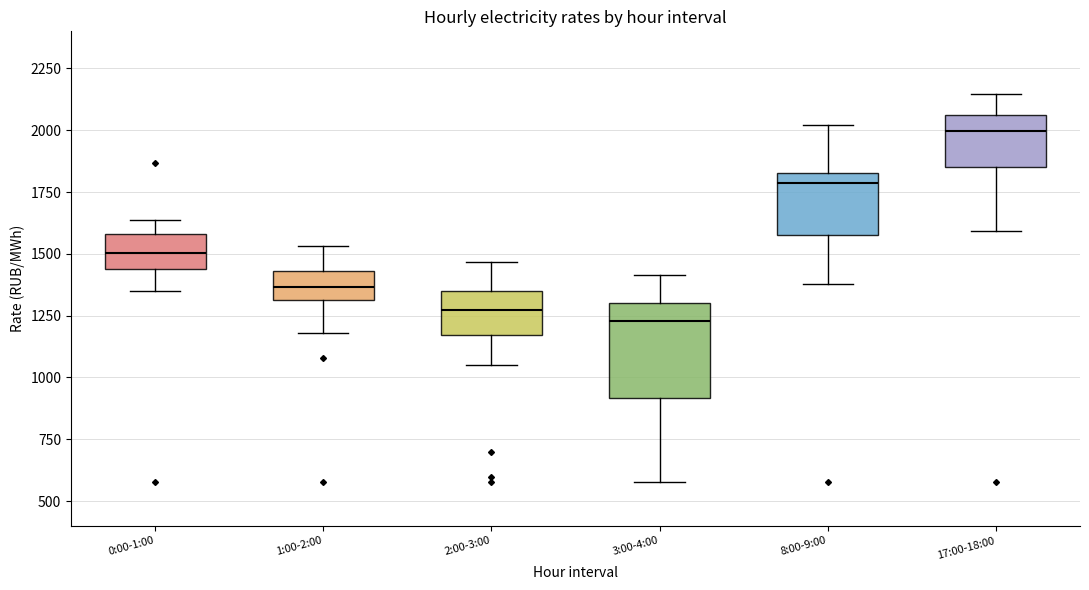

Where does the lower whisker of the box for 8:00-9:00 end on the y-axis? The values are not printed on the chart, so give them approximately, as read against the axis.

1400